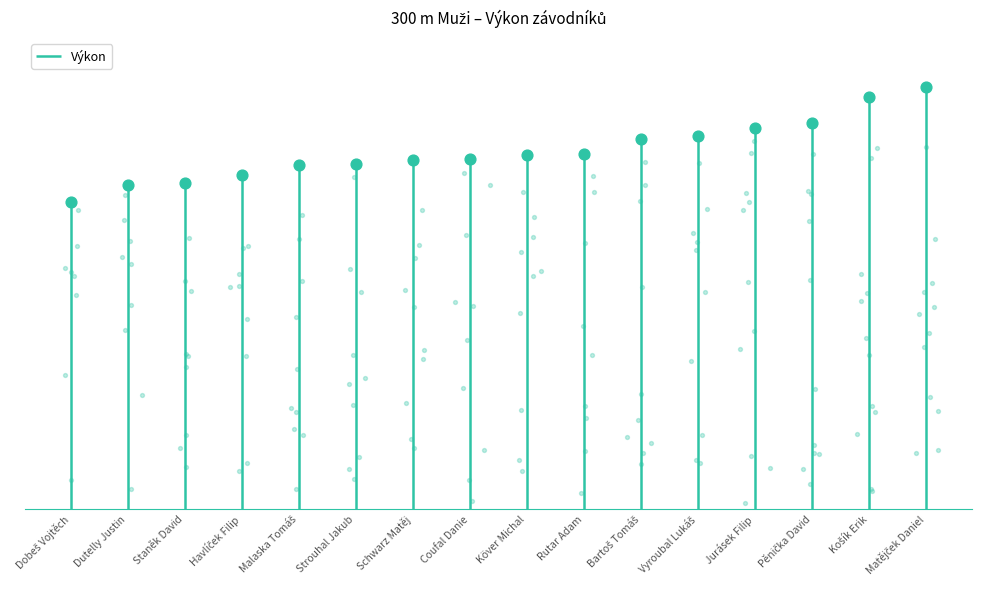

What is the change in value from Malaska Tomáš to Košík Erik?

+7.9